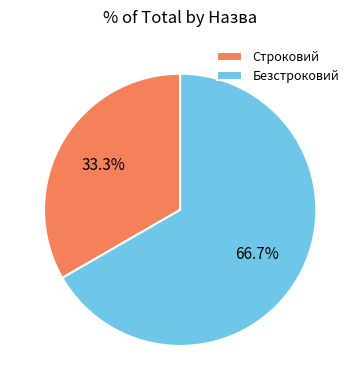

Which has a higher value, Безстроковий or Строковий?

Безстроковий